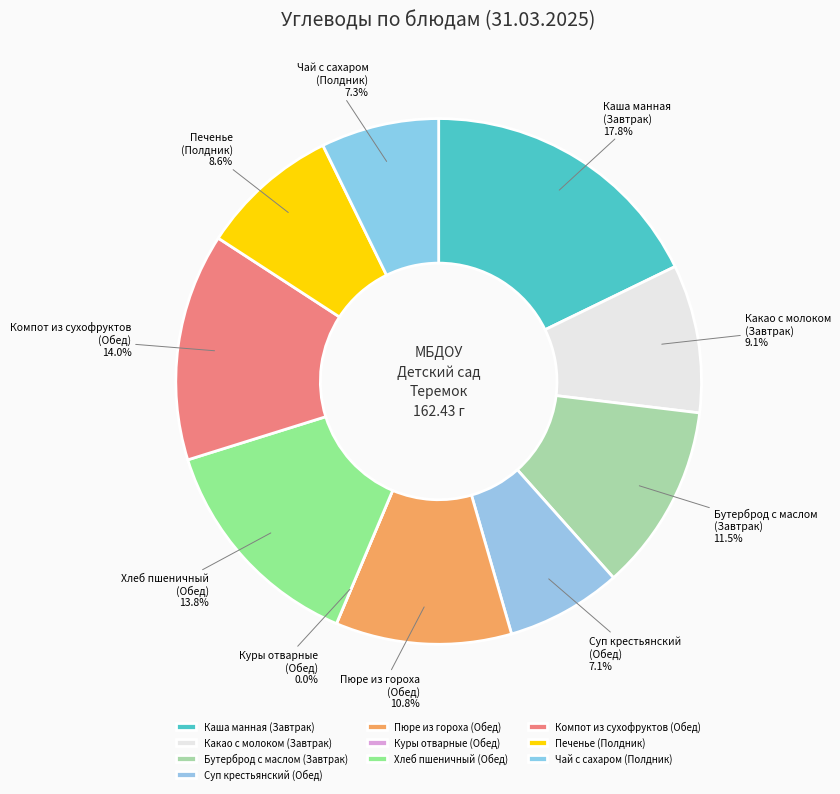

Is there a majority slice in this chart?

No